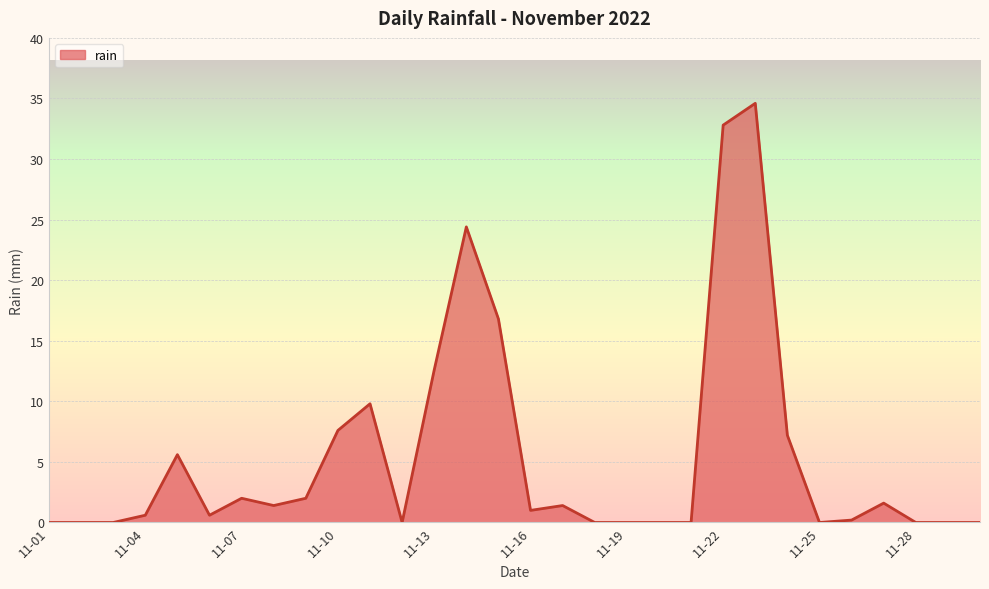

What is the greatest value displayed?

34.6